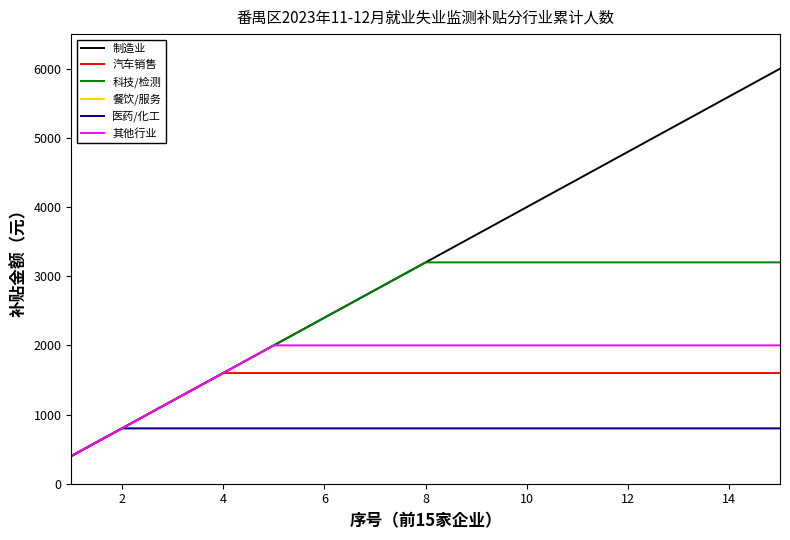

What is the smallest value displayed?

400